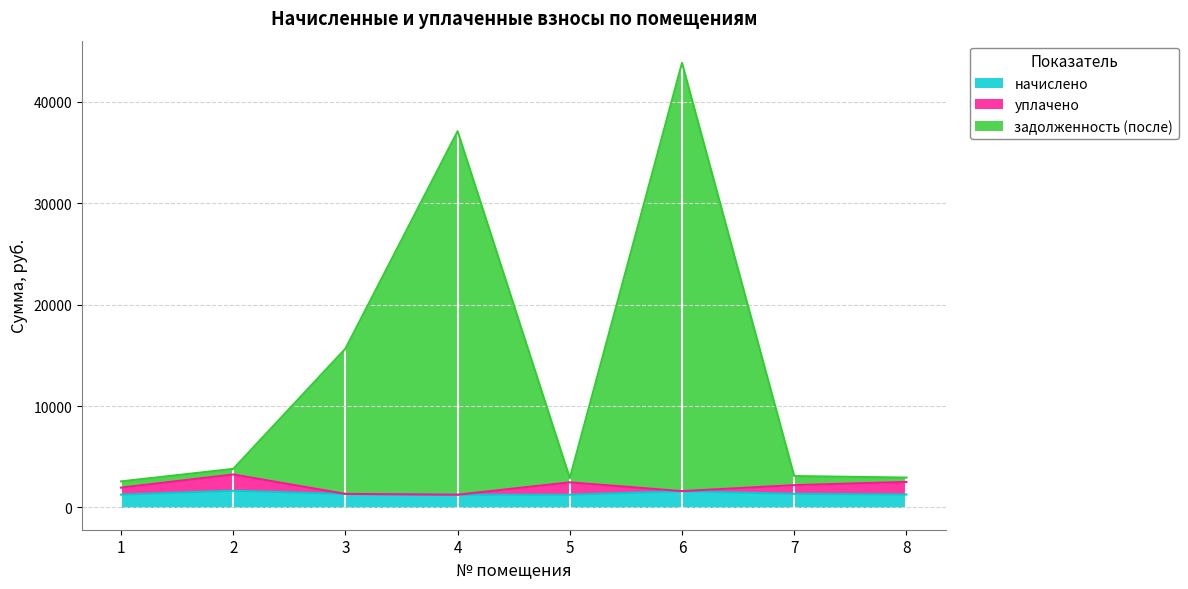

At which category is the sum across all series the highest?

6